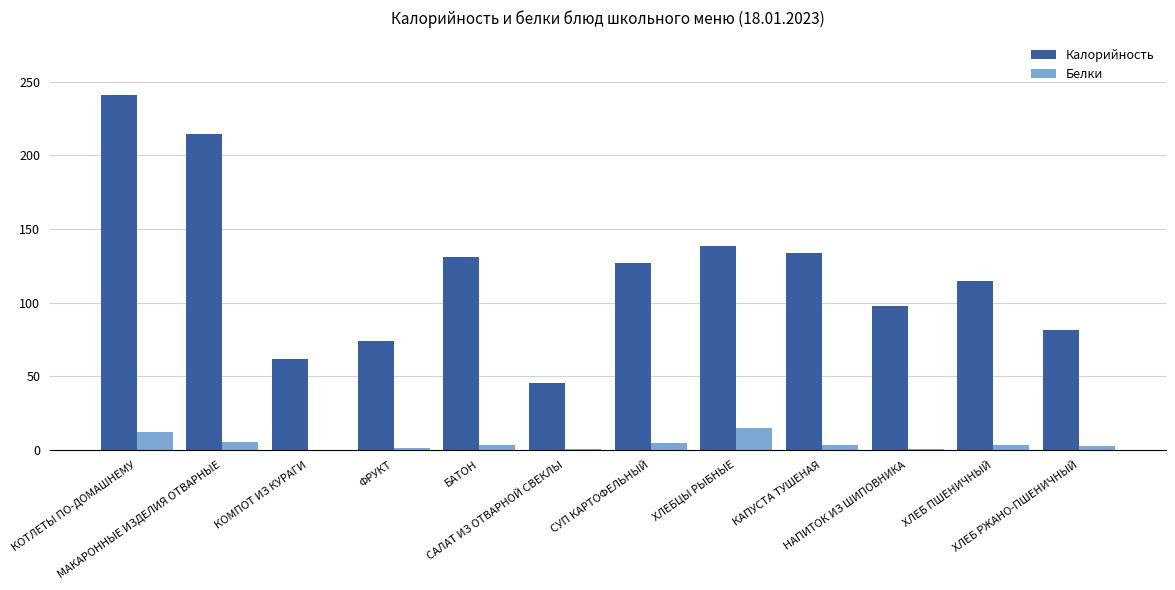

What is the sum of all Калорийность values?

1462.1